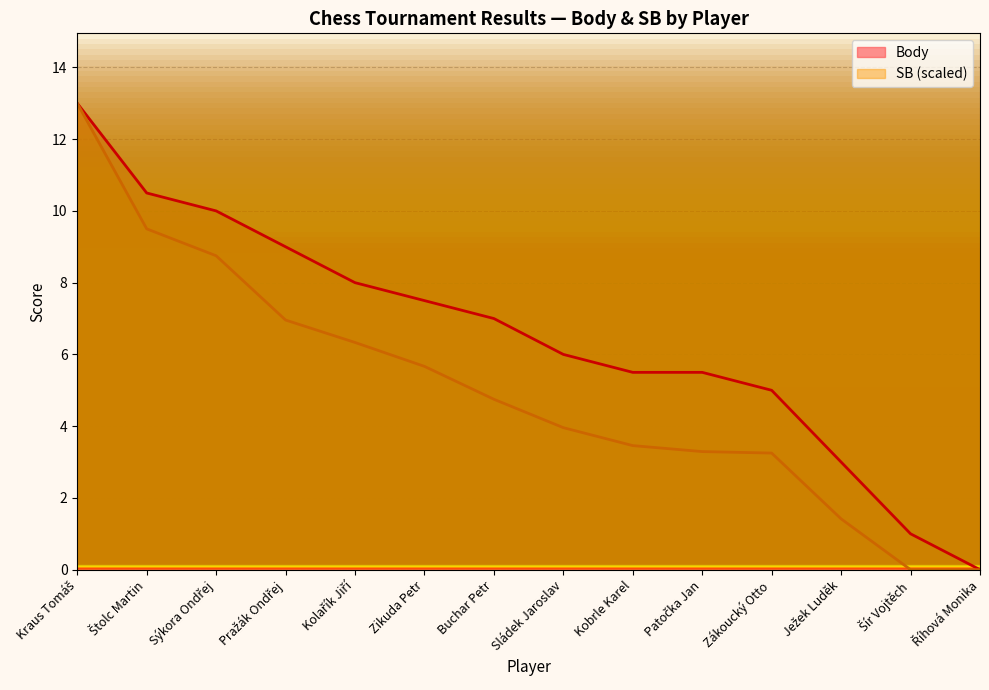

Between Zikuda Petr and Říhová Monika, which series saw the biggest shift?

Body